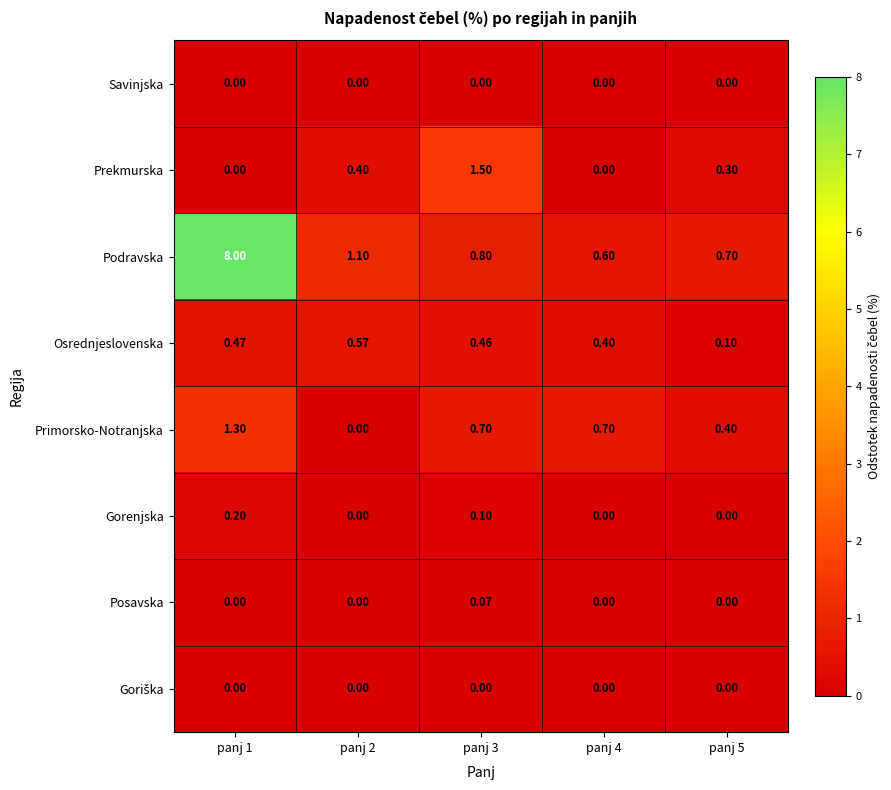

Count the number of categories in the chart.

5